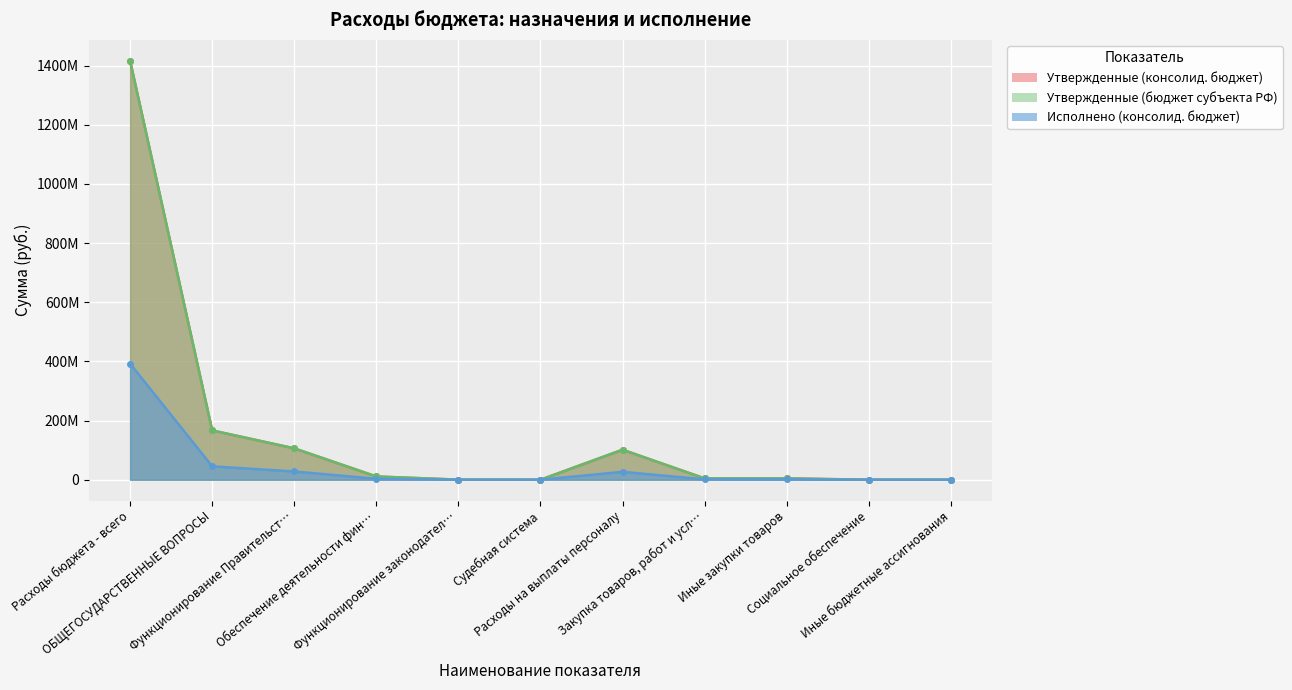

True or false: Исполнено (консолид. бюджет) and Утвержденные (бюджет субъекта РФ) cross at least once.

False